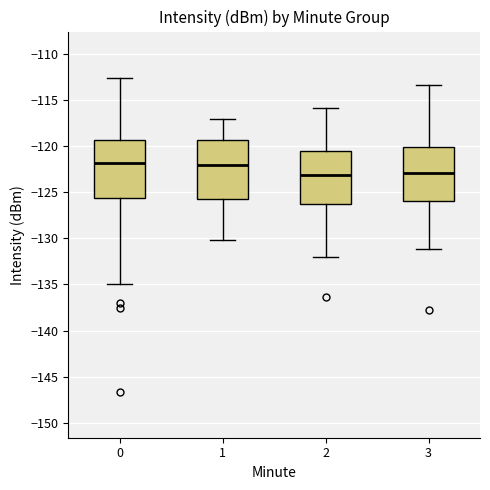

Where does the median line of the box at x = 1 sit on the y-axis? The values are not printed on the chart, so give them approximately, as read against the axis.

-122.0